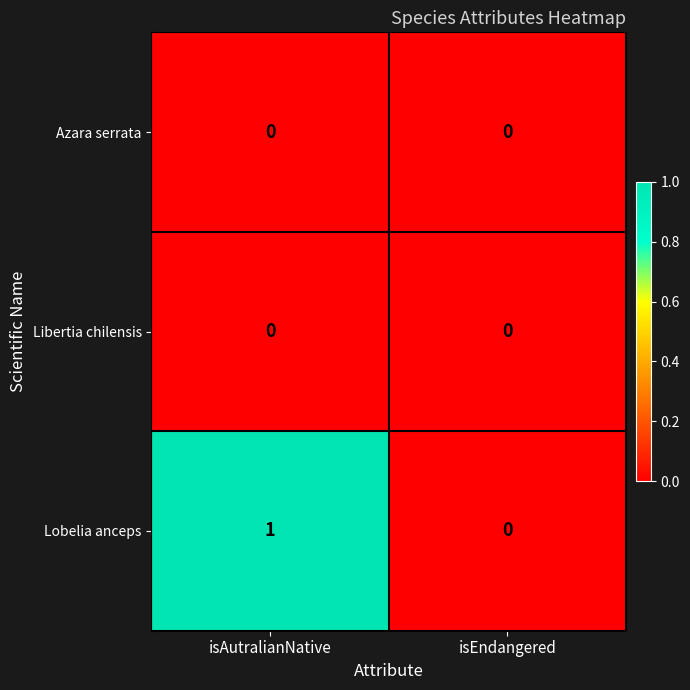

At which label does Lobelia anceps reach its peak?

isAutralianNative